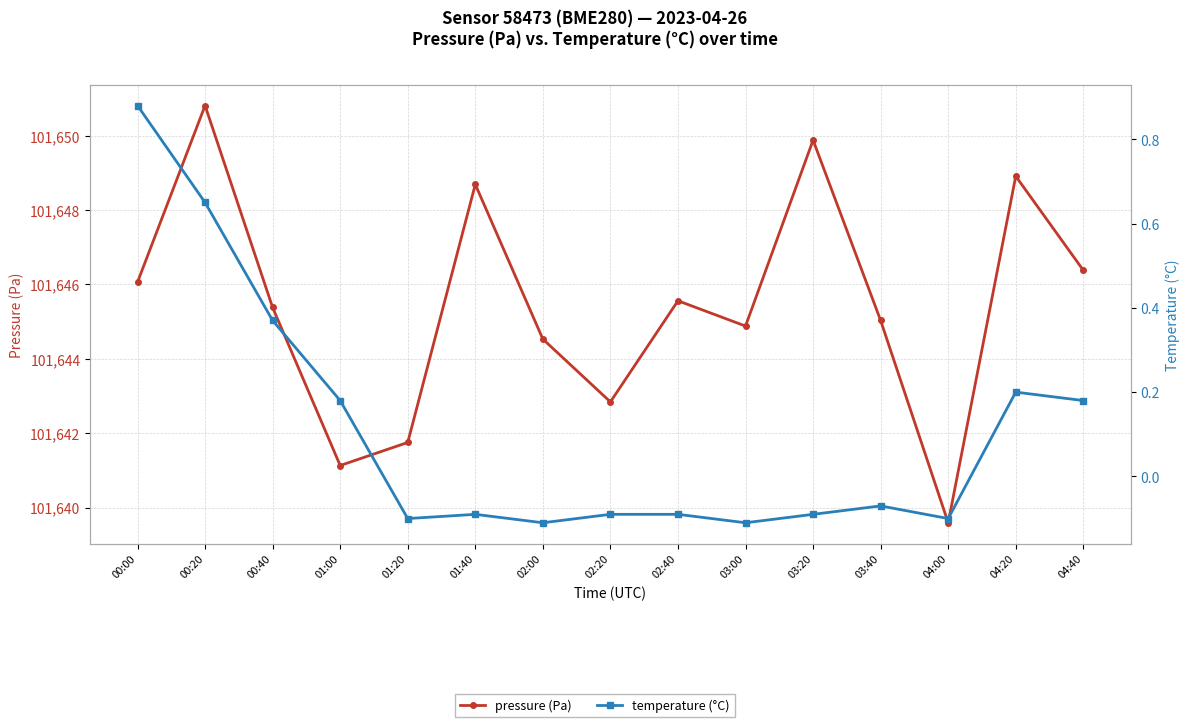

True or false: pressure (Pa) and temperature (°C) intersect in this chart.

False